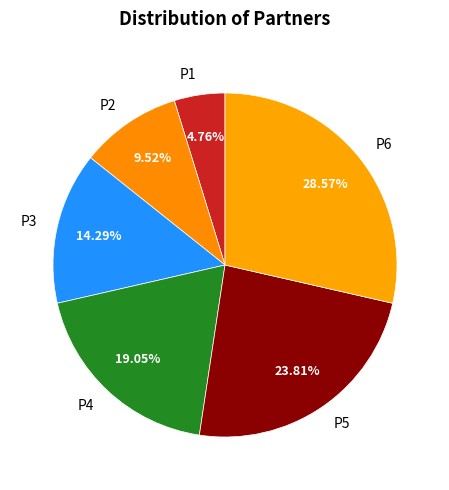

To the nearest percent, what is the difference between the largest and smallest slice percentages?

24%